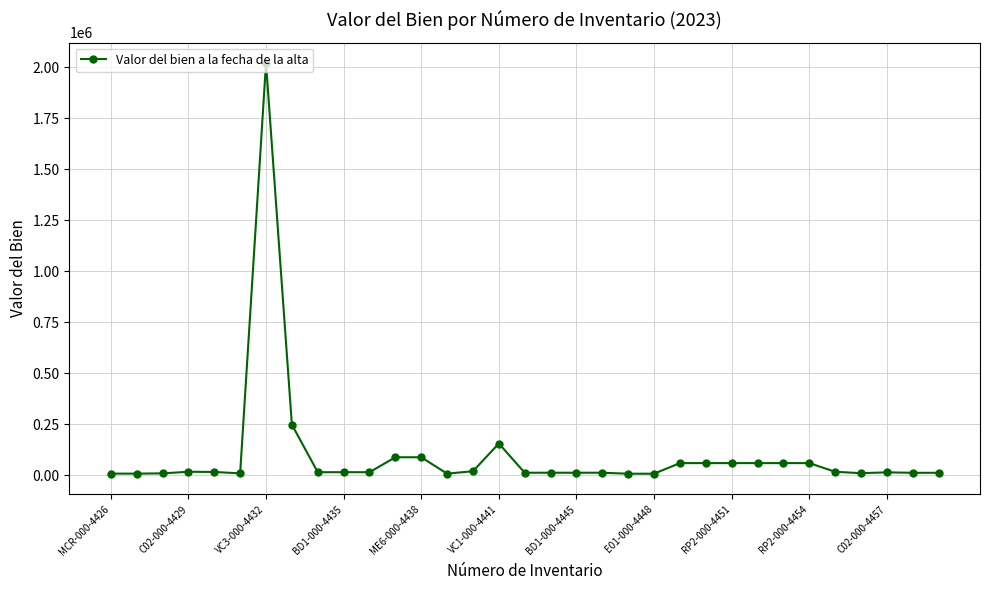

What is the value of the 28th point from the left?

59875.0